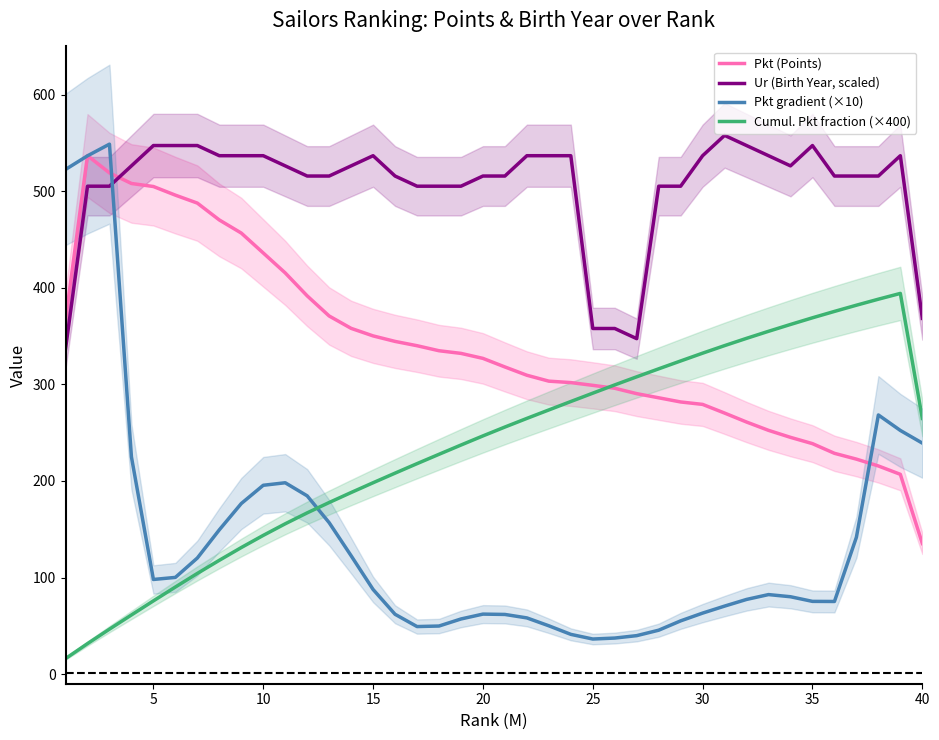

Which series has the widest spread of values?

Pkt gradient (×10)